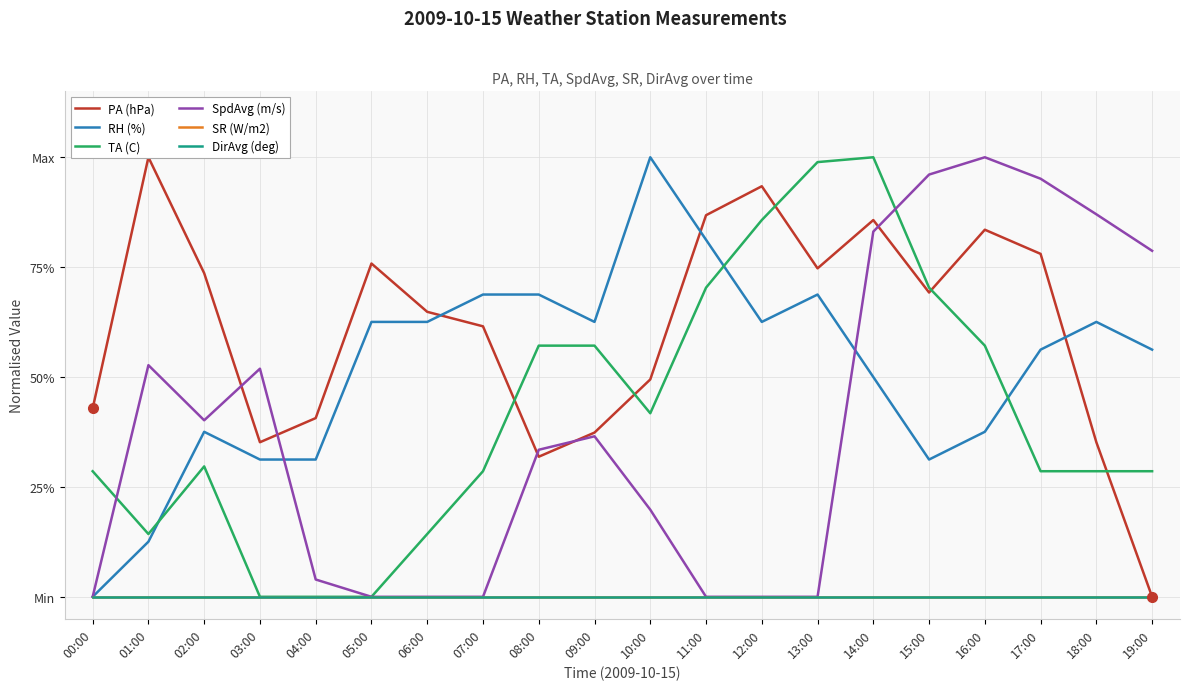

True or false: DirAvg (deg) and PA (hPa) intersect in this chart.

False